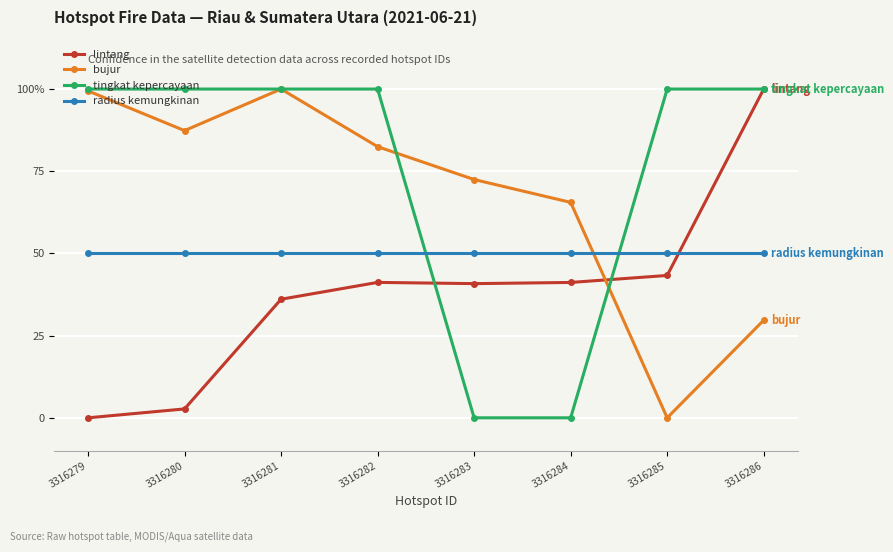

Reading right to left, extract all data points from this chart.

lintang: 100.0	43.3	41.2	40.8	41.2	36.1	2.7	0.0
bujur: 29.7	0.0	65.5	72.5	82.5	100.0	87.4	99.4
tingkat kepercayaan: 100.0	100.0	0.0	0.0	100.0	100.0	100.0	100.0
radius kemungkinan: 50.0	50.0	50.0	50.0	50.0	50.0	50.0	50.0